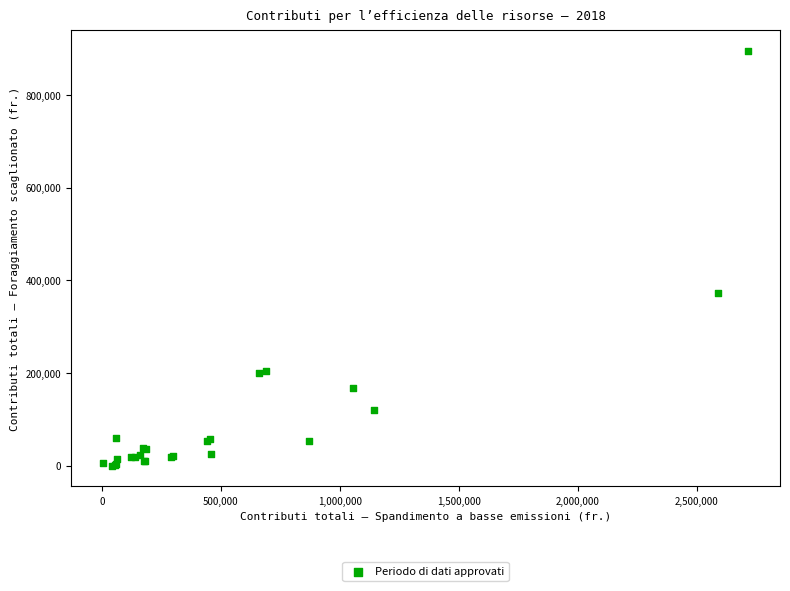

What Y value in the scatter plot is closest to 447381?

373372.7